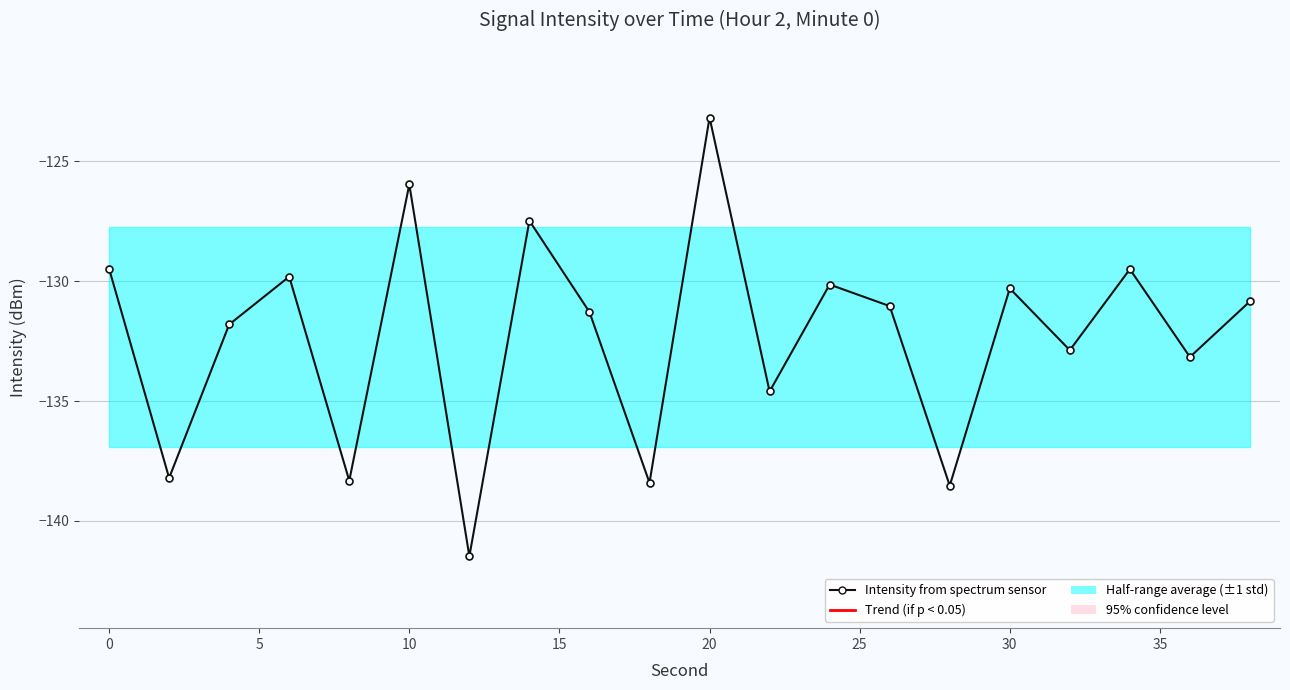

True or false: there are more than 1 points higher than both neighbors.

True